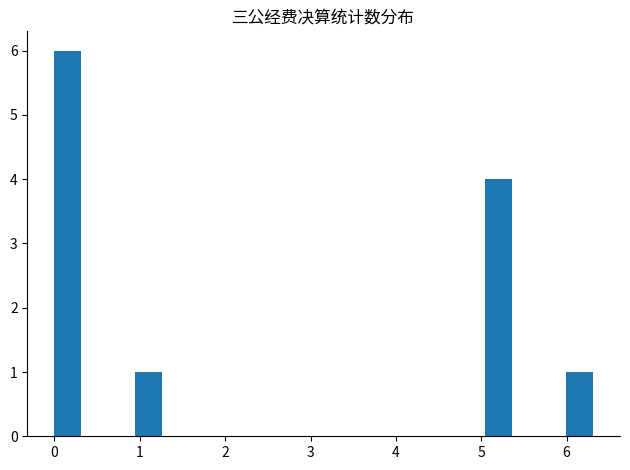

Around what value on the x-axis is the tallest bar? Give the approximate position of its centre, as read against the axis.

0.2